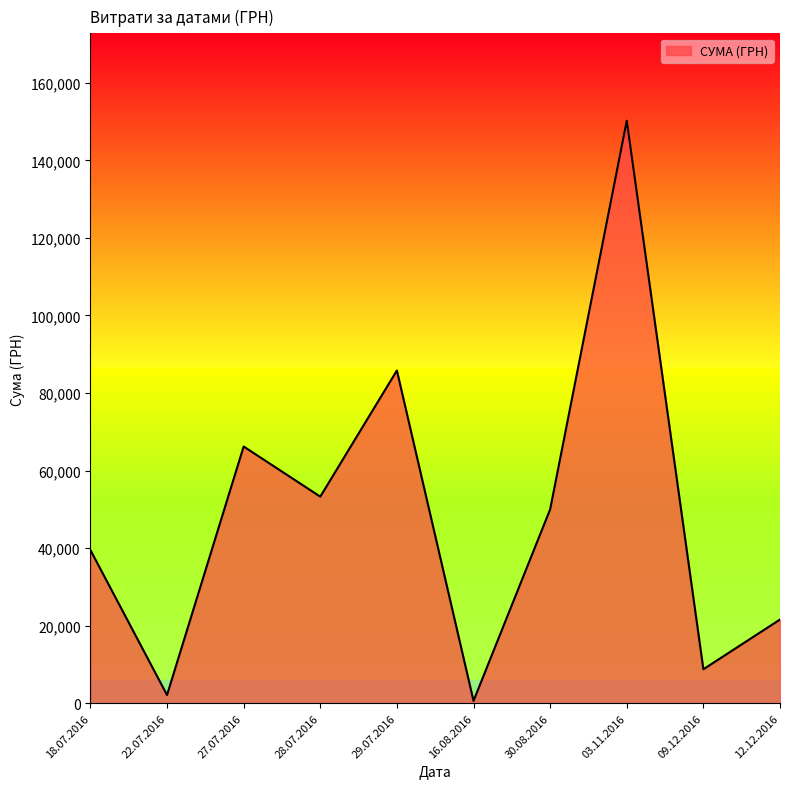

What is the ratio of the value at 30.08.2016 to the value at 09.12.2016?

5.7